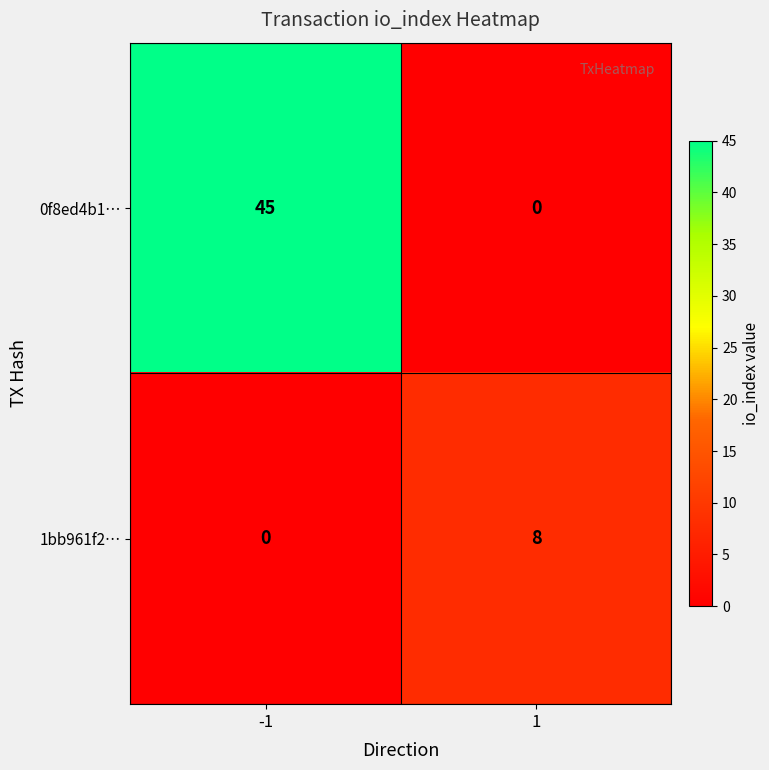

What is the sum of all 1bb961f2… values?

8